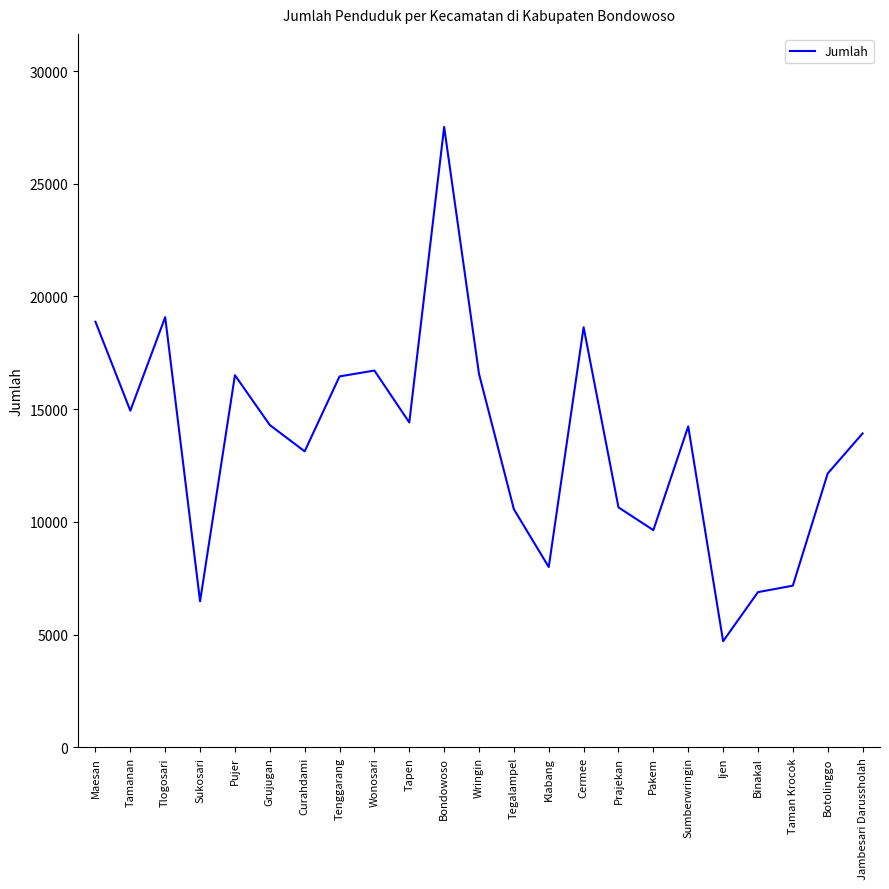

What is the approximate value at Taman Krocok, to the nearest 10?

7170